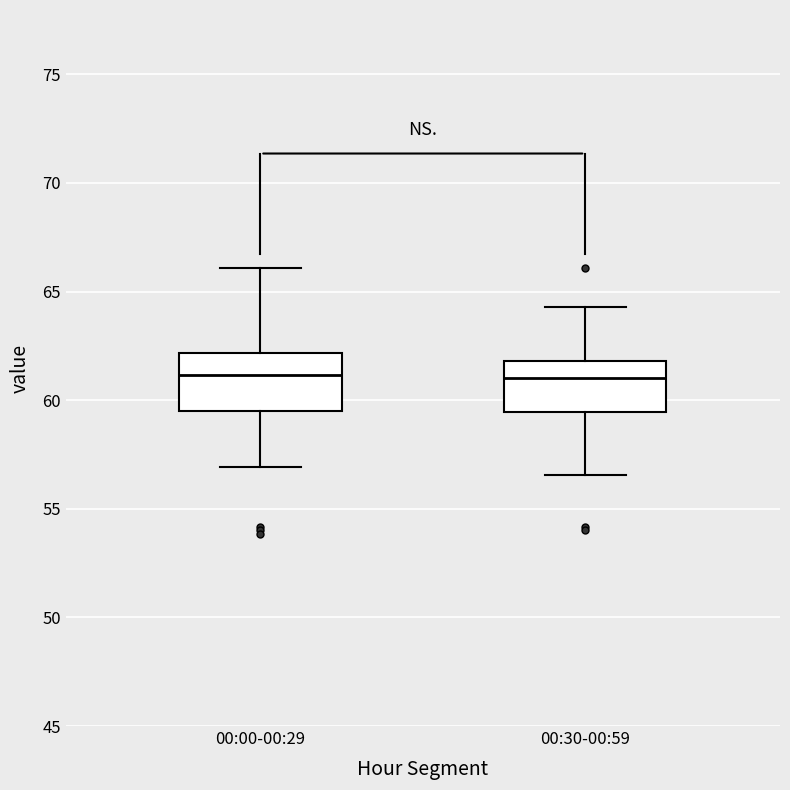

Where does the lower whisker of the box for 00:00-00:29 end on the y-axis? The values are not printed on the chart, so give them approximately, as read against the axis.

57.0